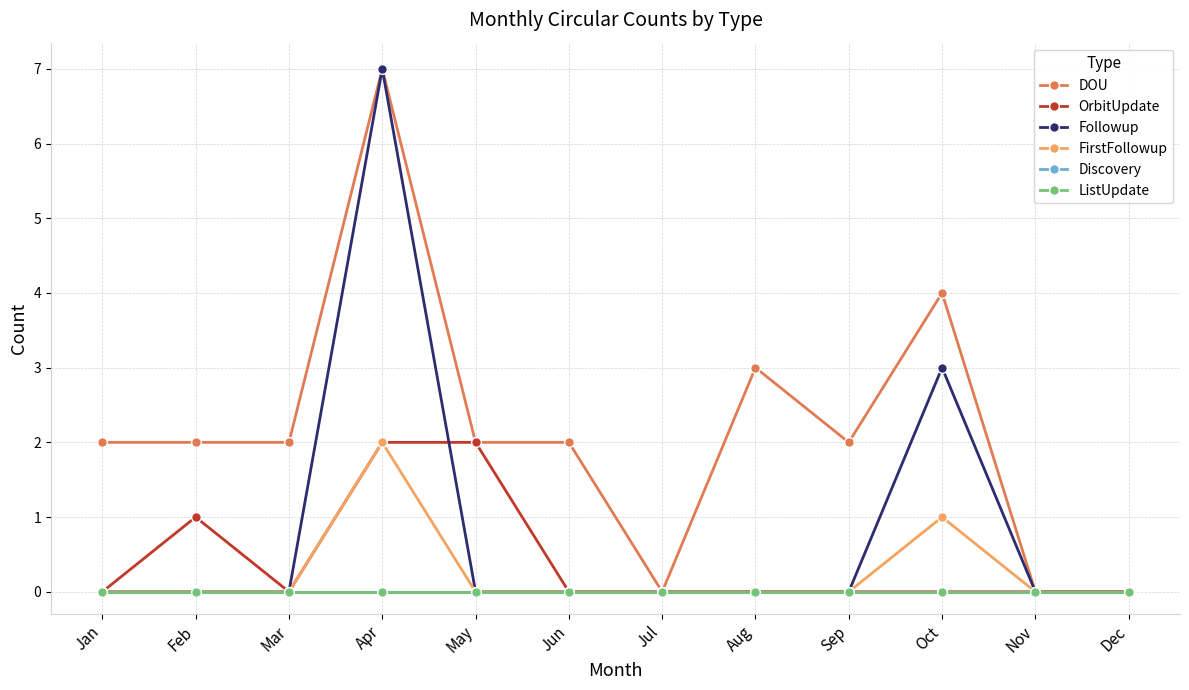

Reading left to right, list all the values displayed in this chart.

DOU: 2	2	2	7	2	2	0	3	2	4	0	0
OrbitUpdate: 0	1	0	2	2	0	0	0	0	0	0	0
Followup: 0	0	0	7	0	0	0	0	0	3	0	0
FirstFollowup: 0	0	0	2	0	0	0	0	0	1	0	0
Discovery: 0	0	0	0	0	0	0	0	0	0	0	0
ListUpdate: 0	0	0	0	0	0	0	0	0	0	0	0